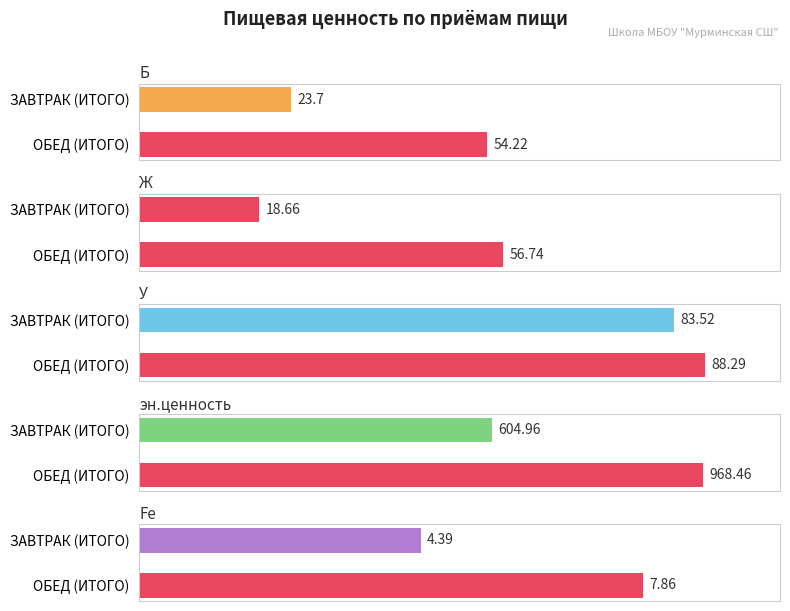

How many series are shown in this chart?

5